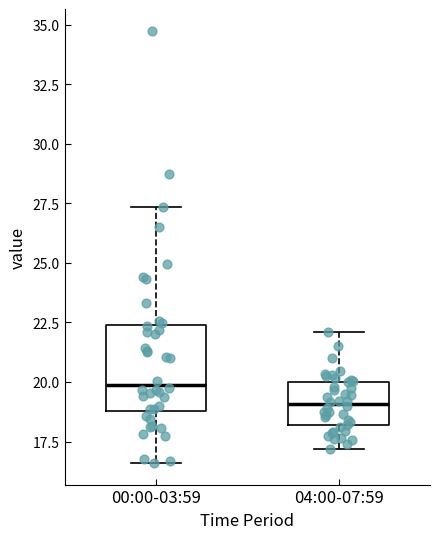

Which box's median line is the highest?

00:00-03:59